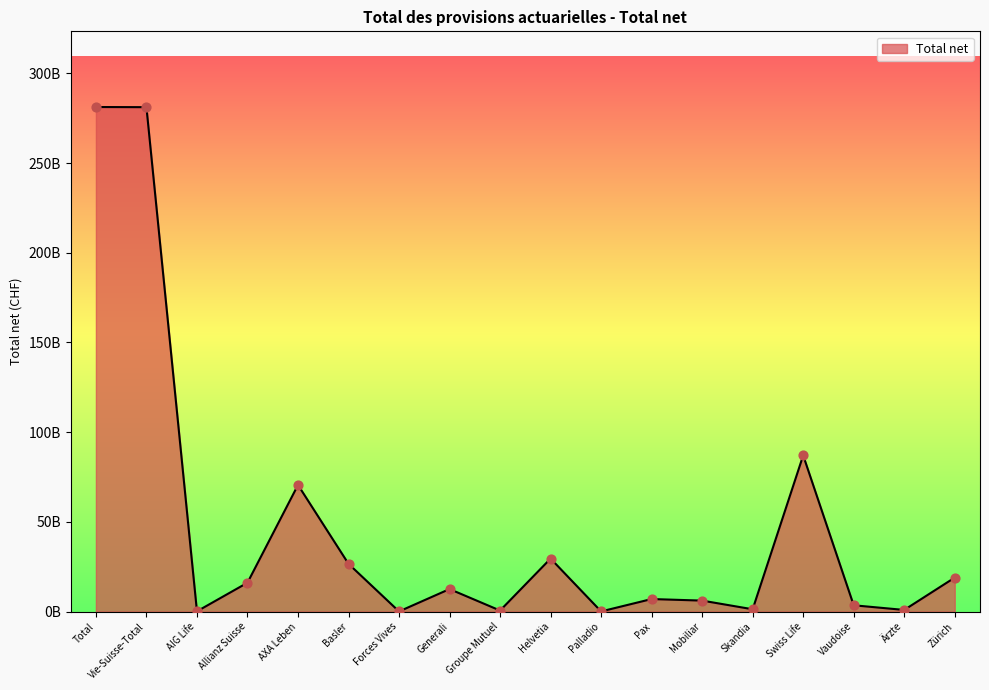

What is the change in value from Groupe Mutuel to Ärzte?

+0.3